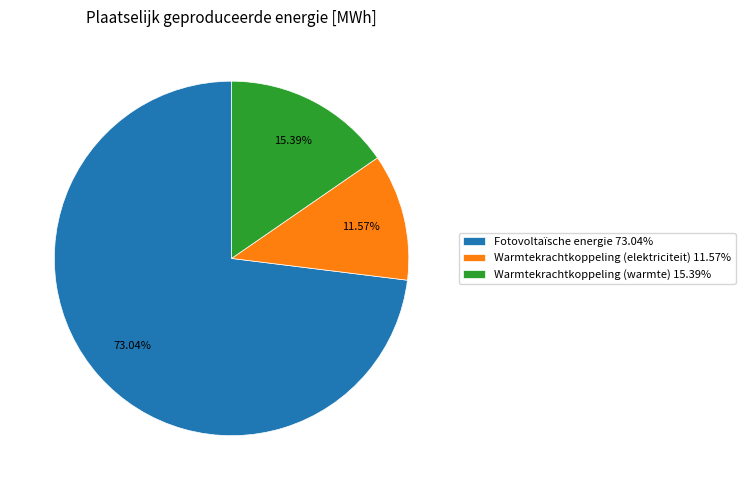

What percentage is the Warmtekrachtkoppeling (elektriciteit) slice, to the nearest percent?

12%